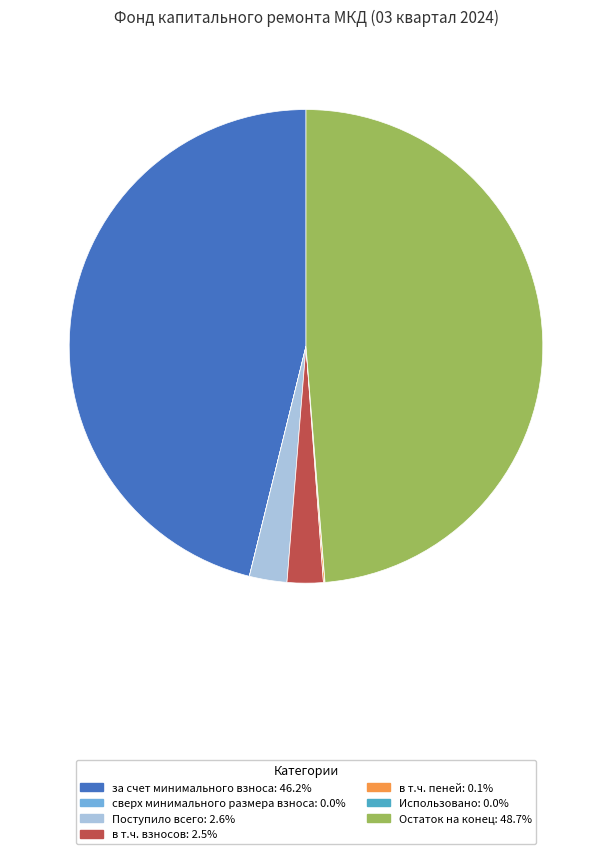

Is there any slice that represents more than half of the pie?

No